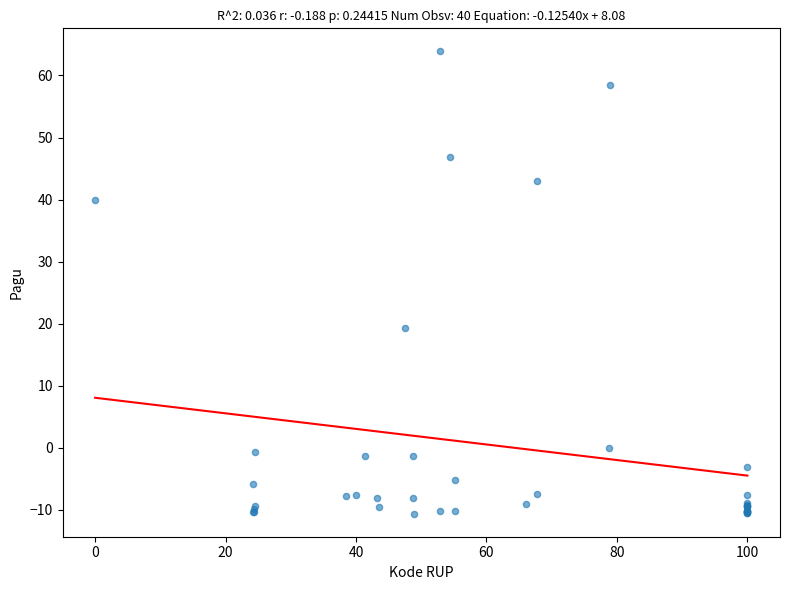

What Y value in the scatter plot is closest to 26?

19.3